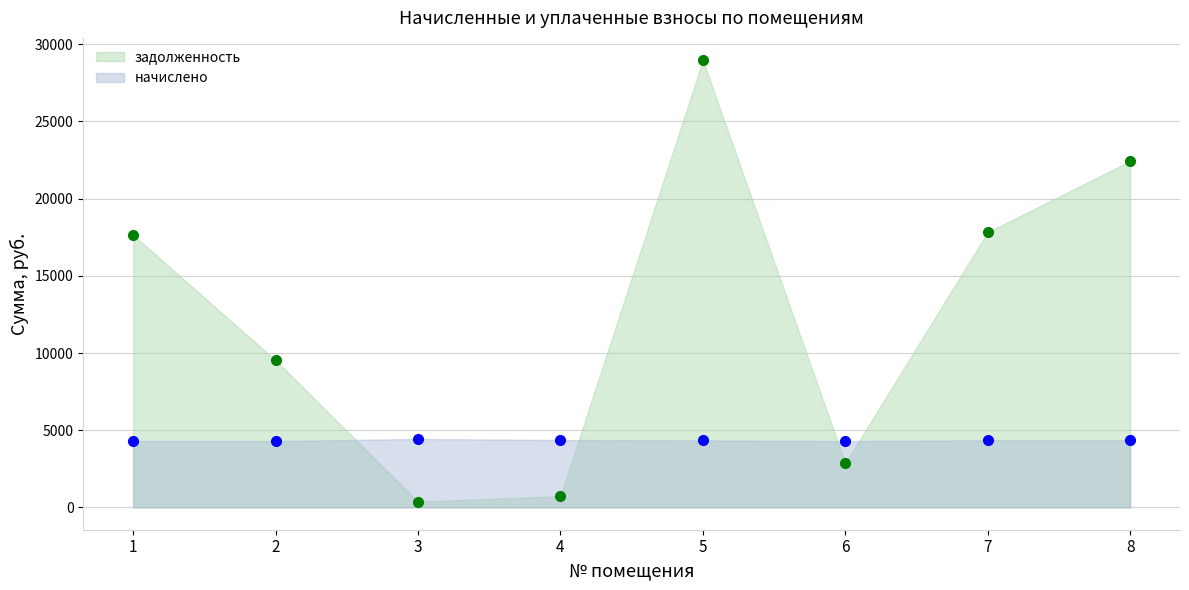

At which label does задолженность (точки) first exceed 17646?

1